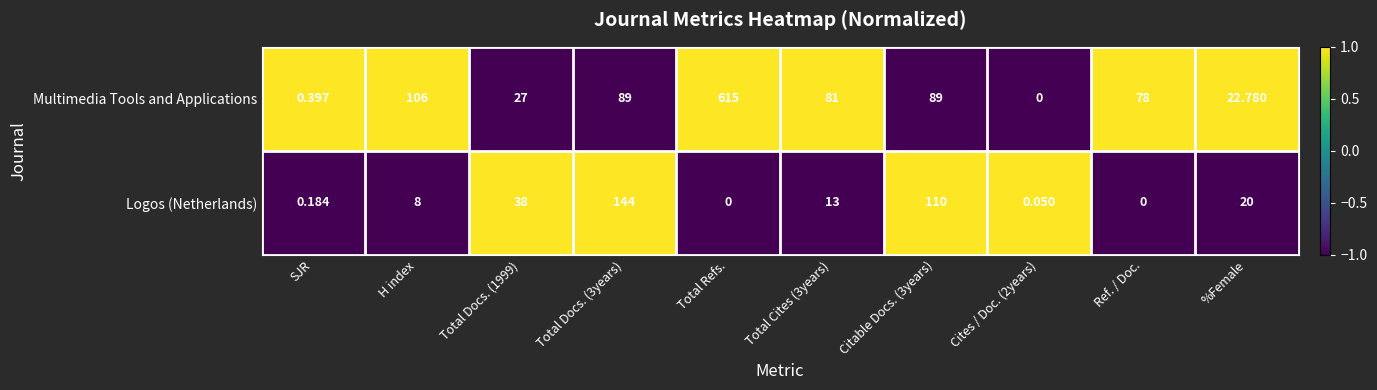

Rank the series by their maximum value, from highest to lowest.

Multimedia Tools and Applications, Logos (Netherlands)